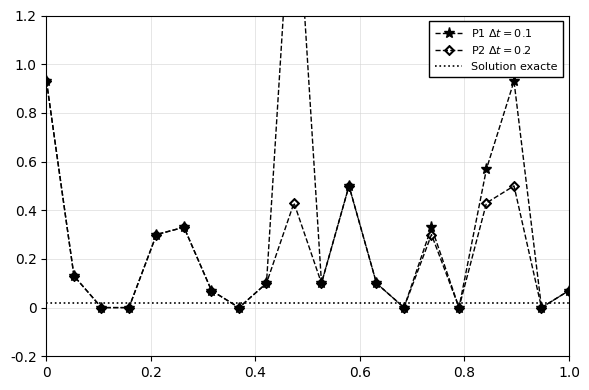

Does the chart have visible grid lines?

Yes